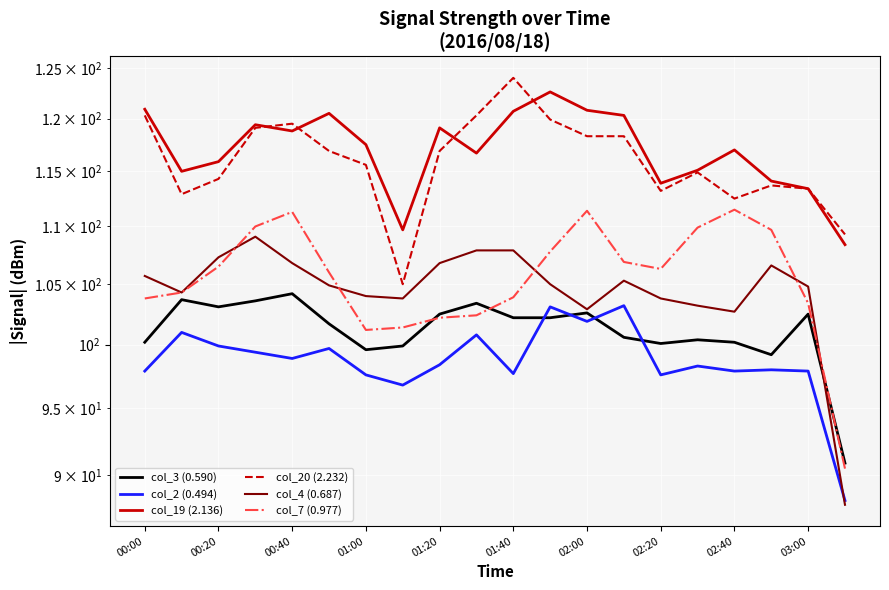

At how many categories does at least one series exceed 119?

10